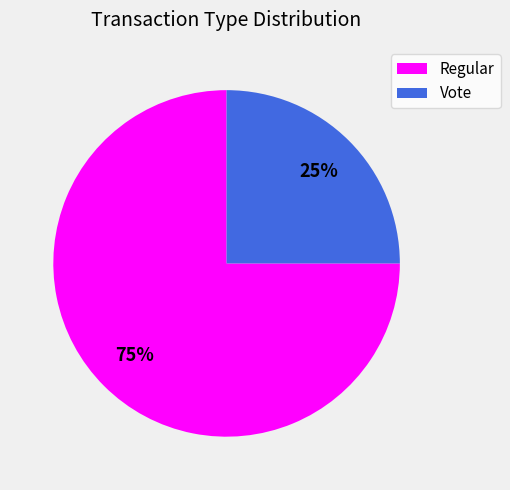

Combined, do Vote and Regular account for over 50%?

Yes